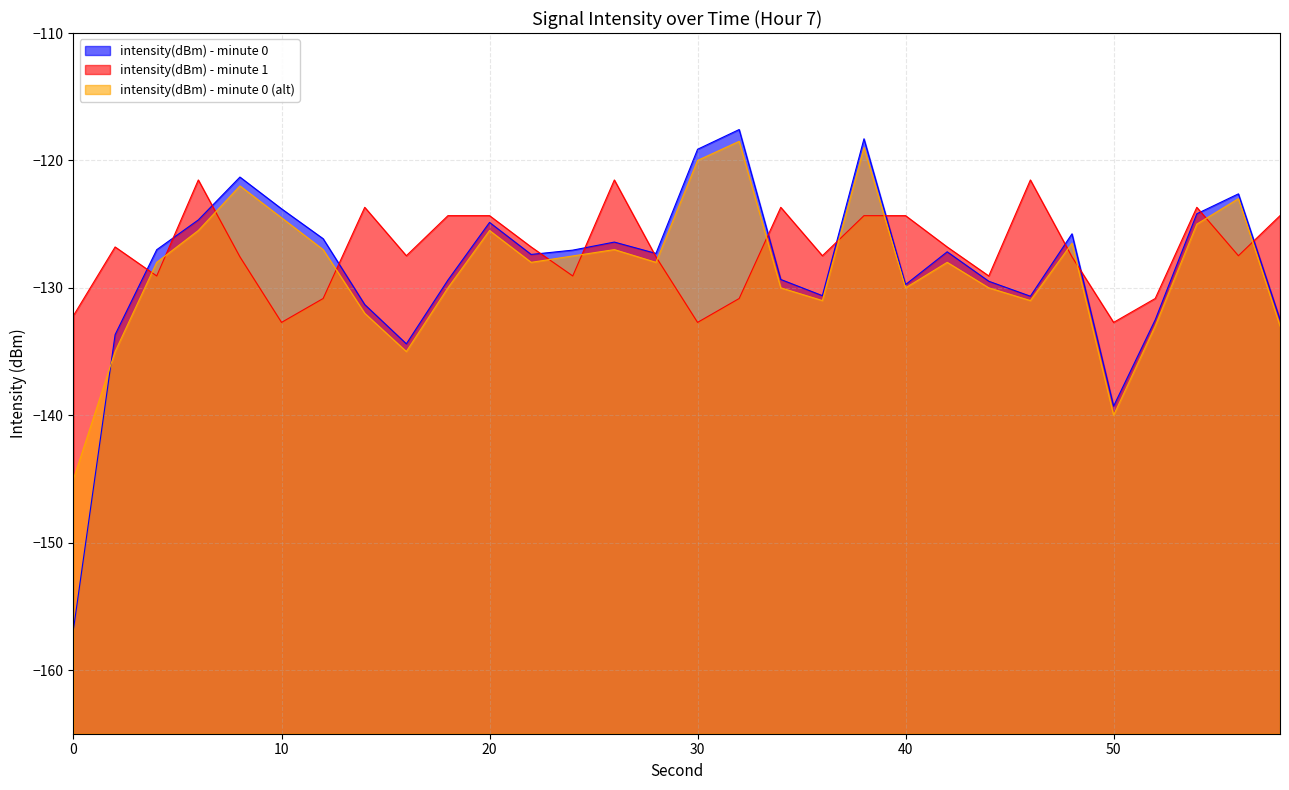

Rank the series by their maximum value, from lowest to highest.

intensity(dBm) - minute 1 (line), intensity(dBm) - minute 0 (alt) (line), intensity(dBm) - minute 0 (line)